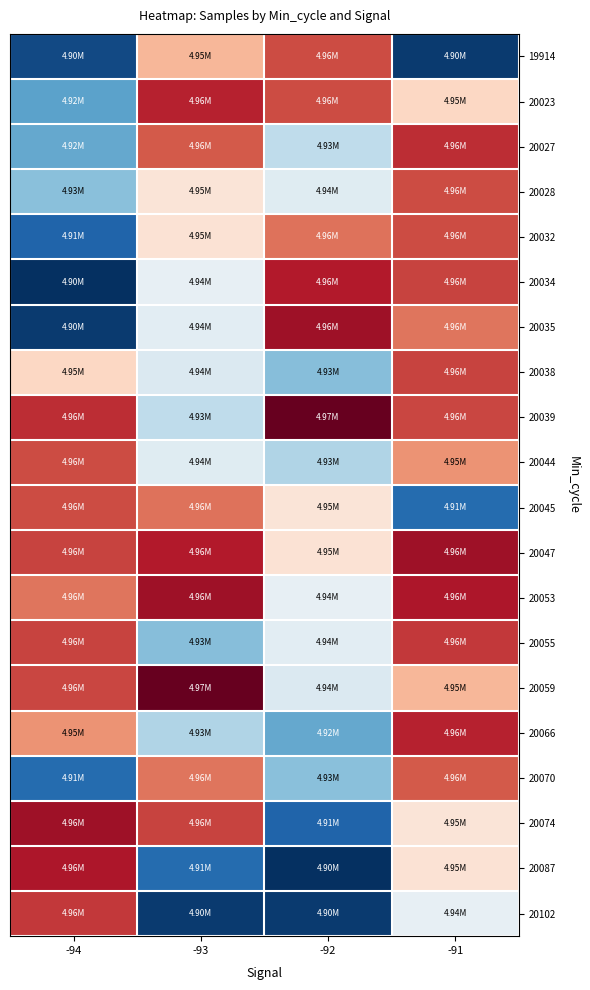

What is the maximum value shown in the chart?

4968413